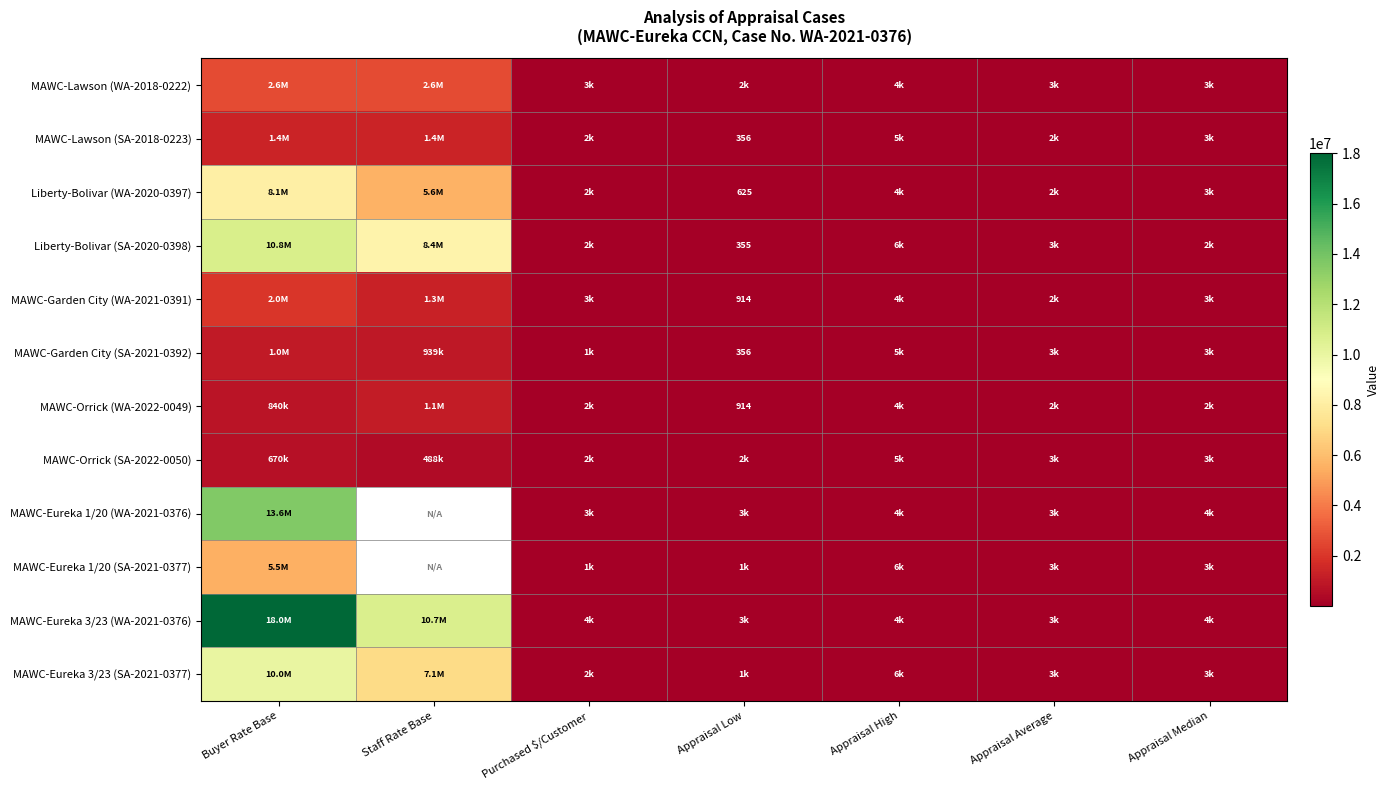

What is the sum of all MAWC-Garden City (SA-2021-0392) values?

1951439.0